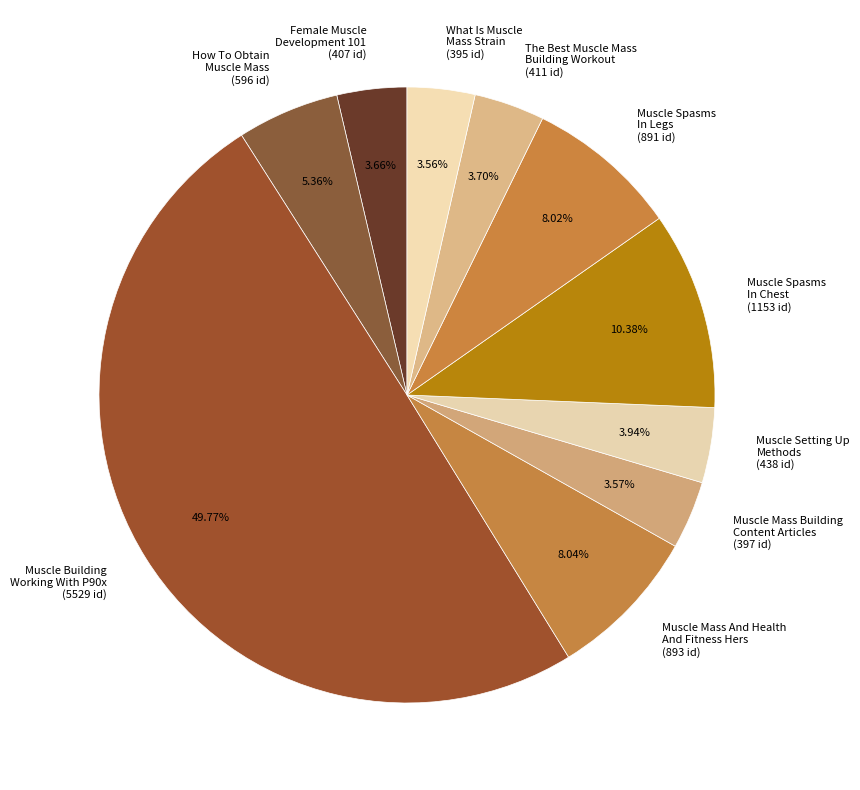

Combined, do How To Obtain Muscle Mass and Muscle Building Working With P90x account for over 50%?

Yes